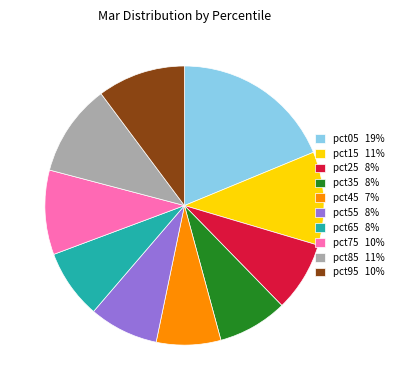

Count the number of slices in the pie.

10